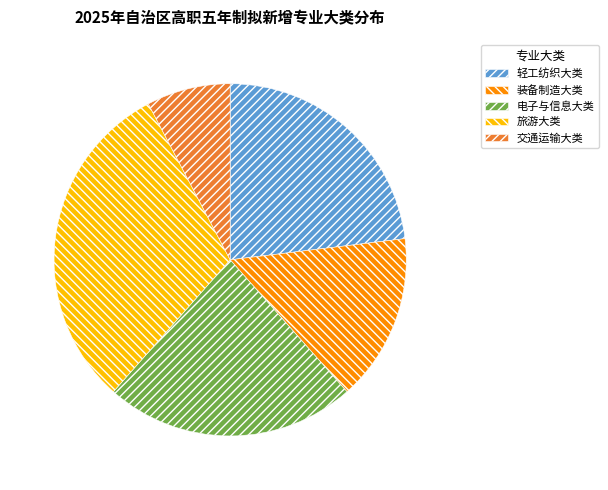

Does 旅游大类 represent more than half of the total?

No